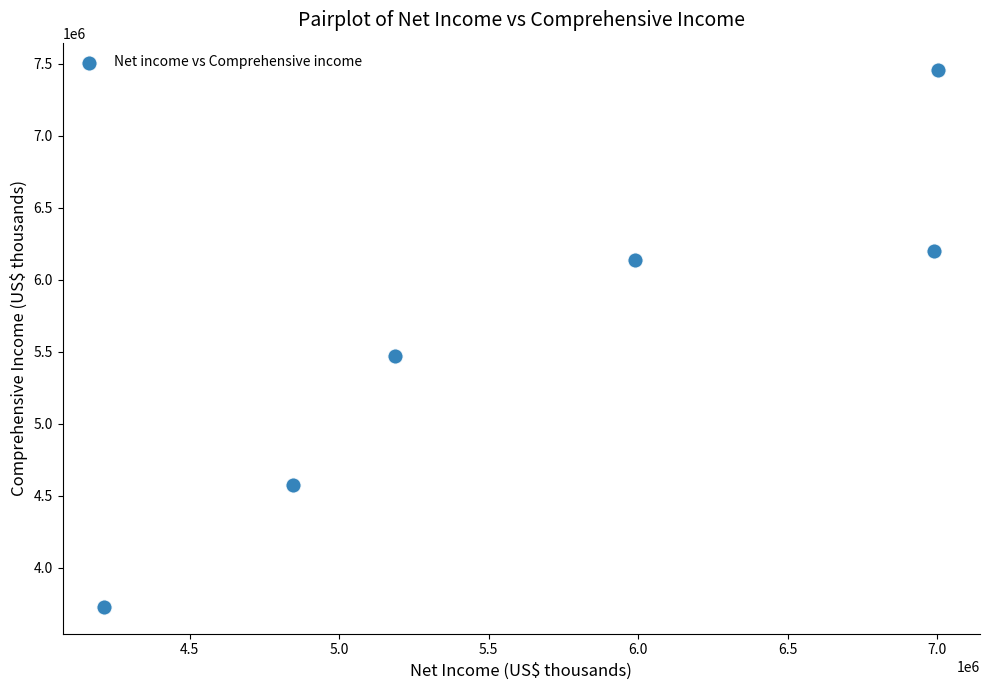

What Y value in the scatter plot is closest to 5595117?

5472296